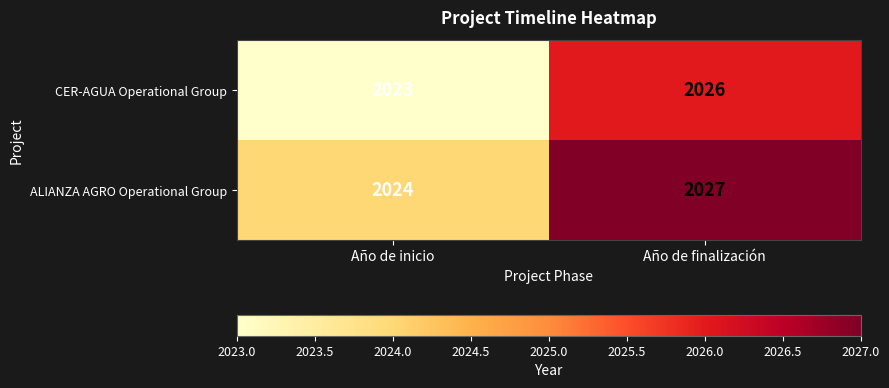

What is the difference between the ALIANZA AGRO Operational Group values at Año de inicio and Año de finalización?

3